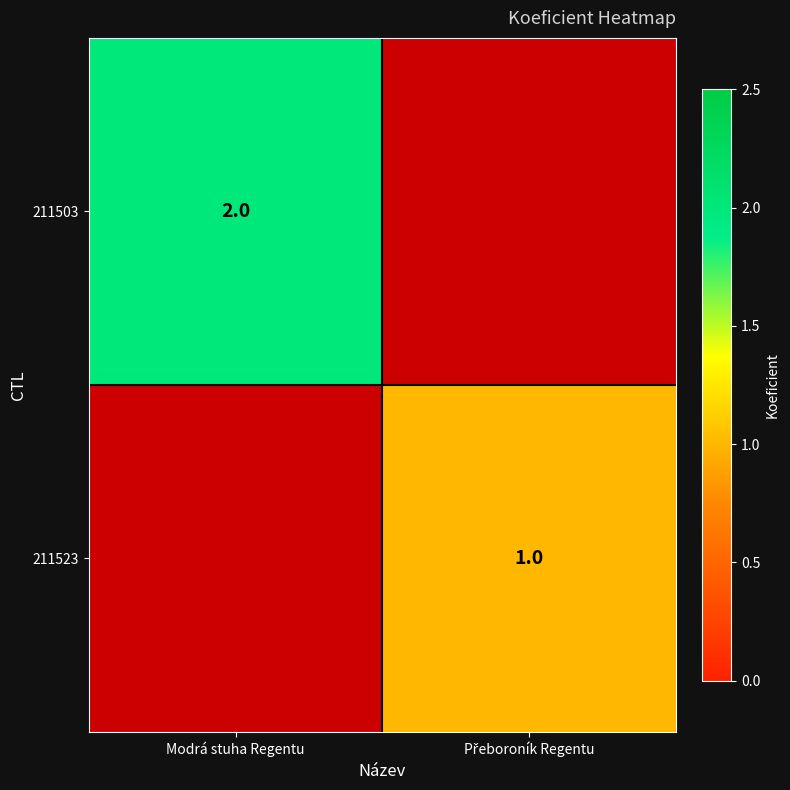

Is it true that 211503 equals 2 at Modrá stuha Regentu?

True